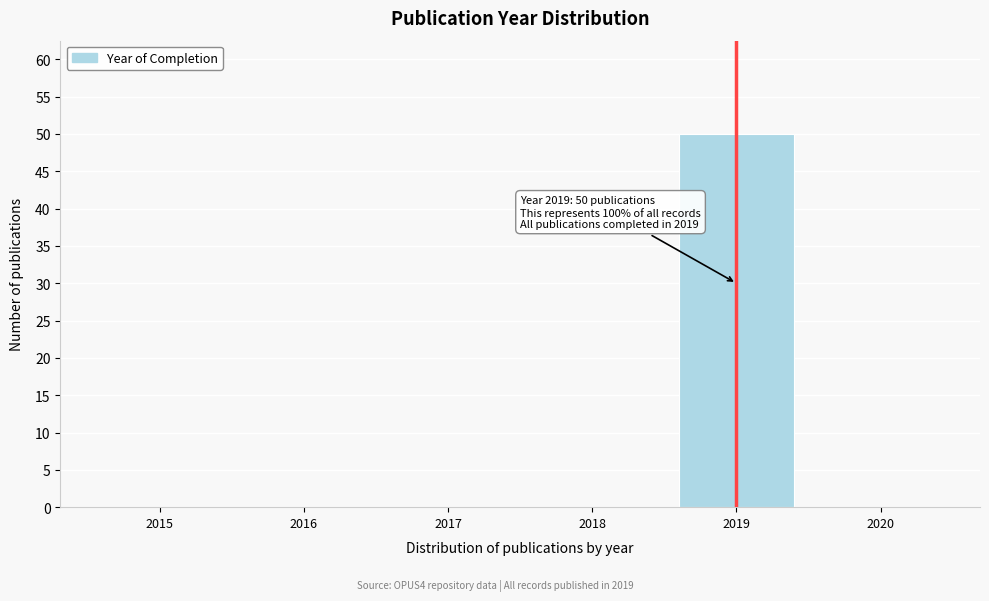

Reading right to left, list all the values displayed in this chart.

2020=0	2019=50	2018=0	2017=0	2016=0	2015=0